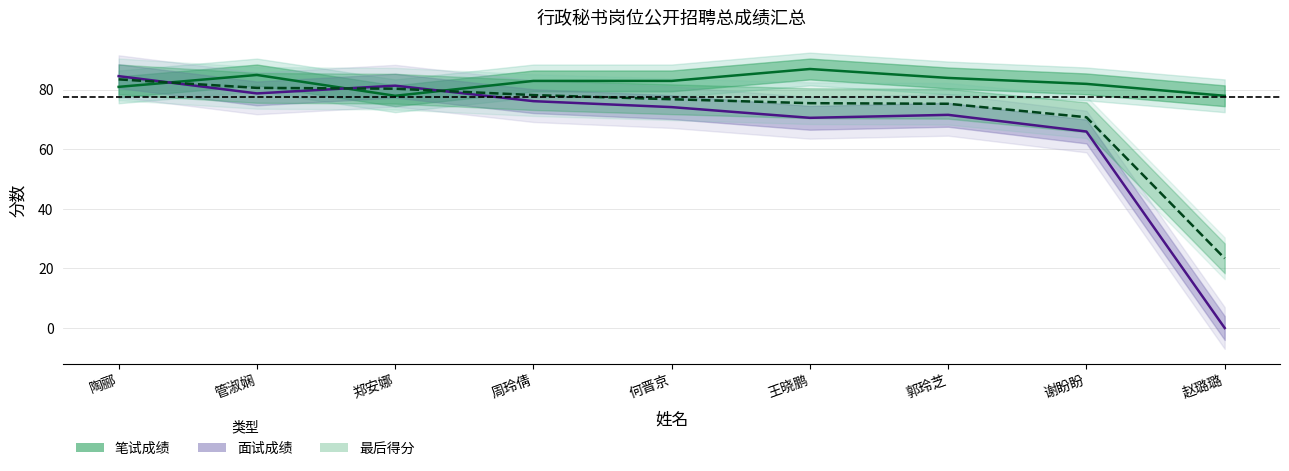

In 笔试成绩, how many points are lower than both neighbors (excluding endpoints)?

1